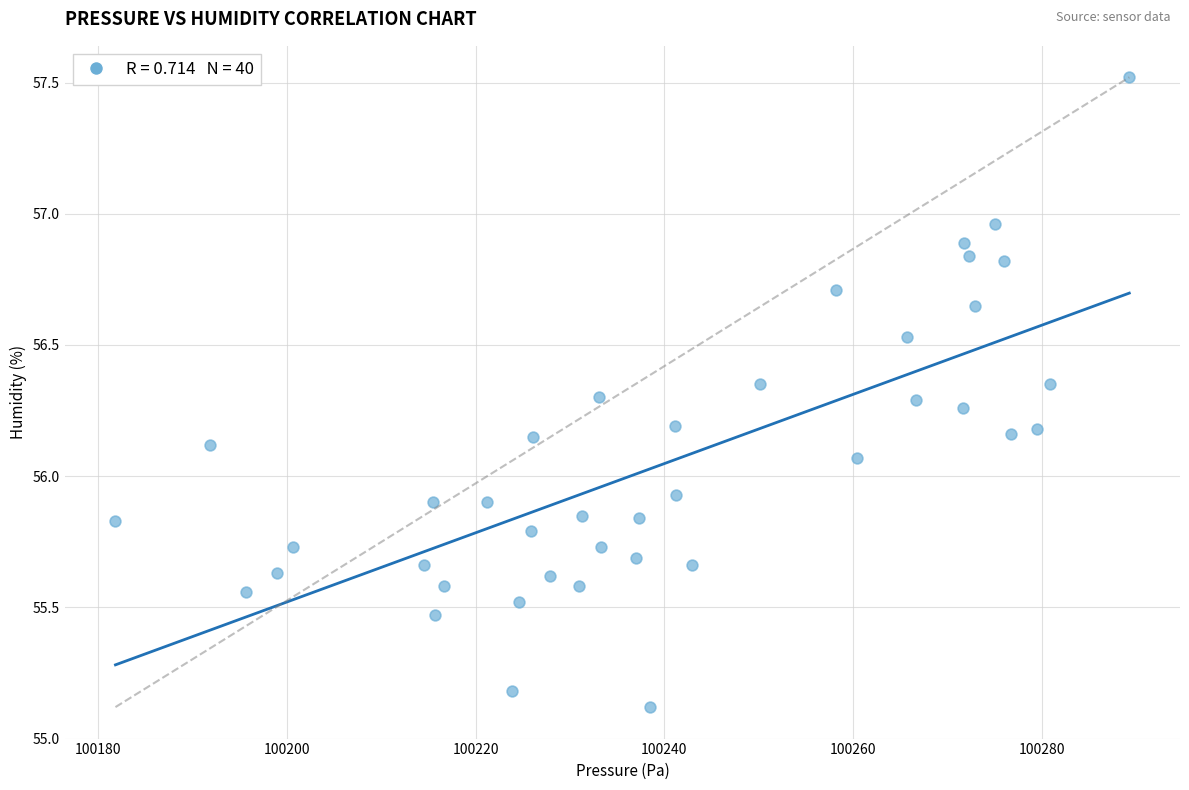

What is the range of Y values (max minus min)?

2.4